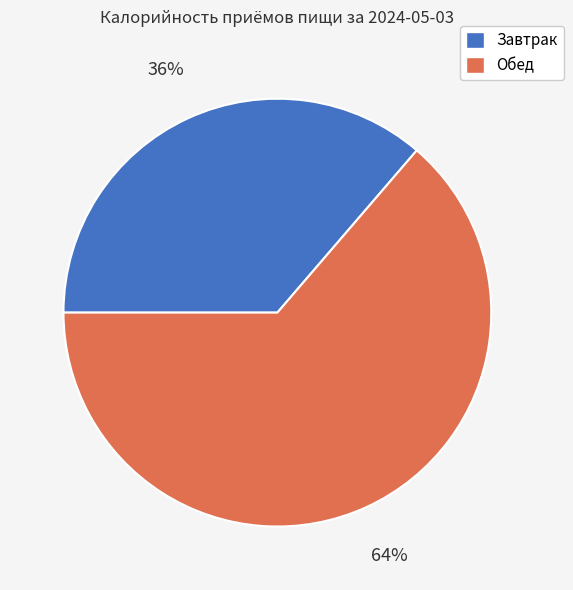

Is the sum of Завтрак and Обед greater than half?

Yes